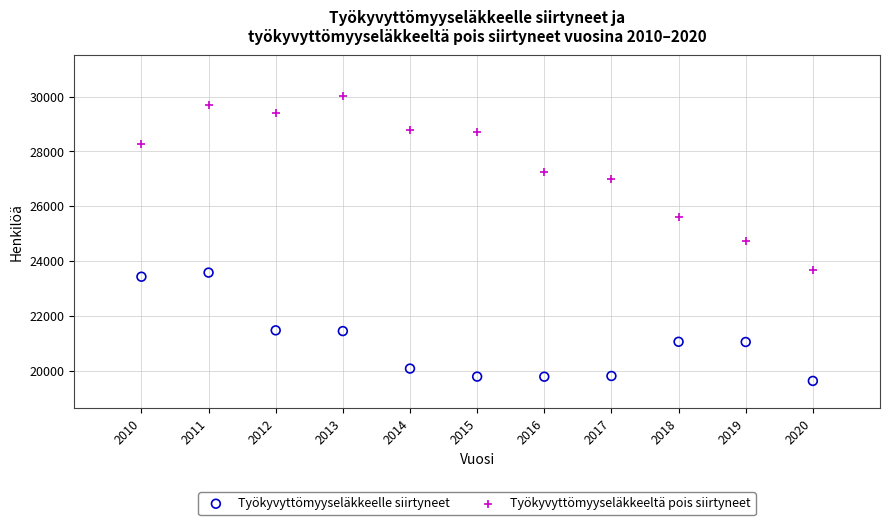

Which series contains the highest Y value?

Työkyvyttömyyseläkkeeltä pois siirtyneet